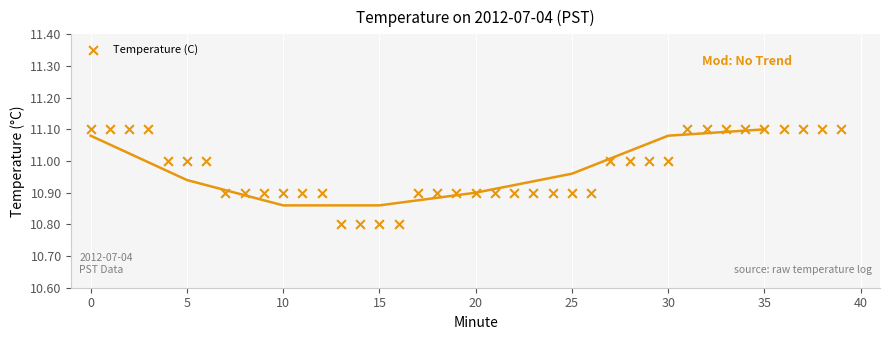

What is the range of Y values (max minus min)?

0.3